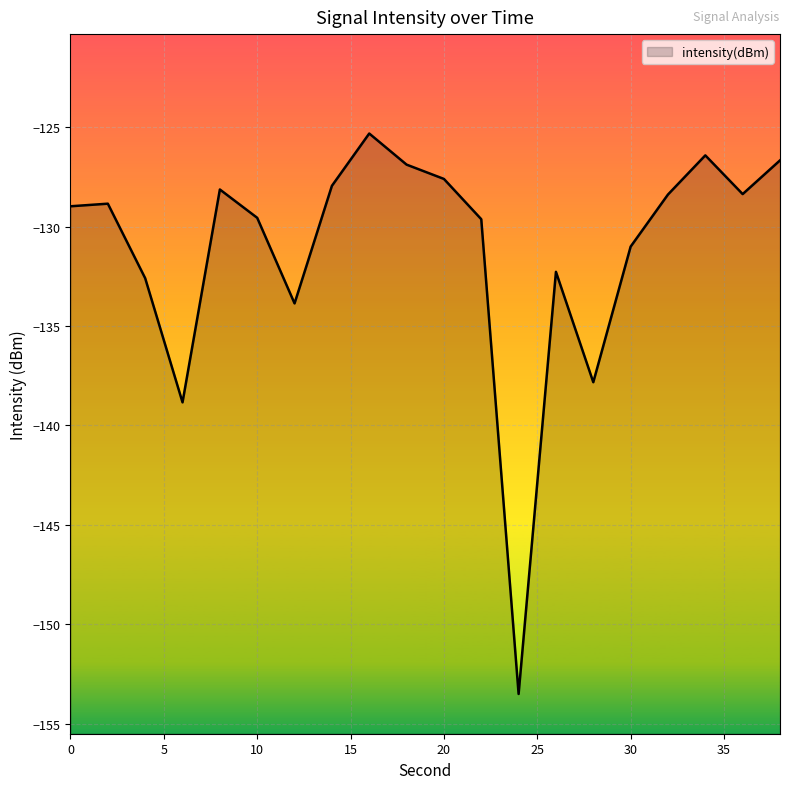

How many data points are above -128?

6